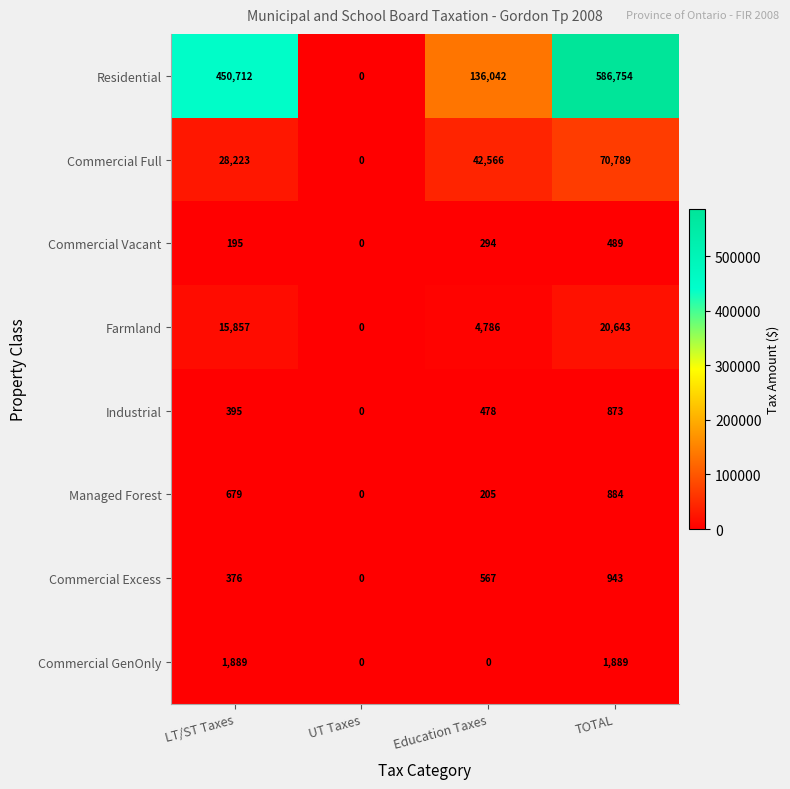

Which category has the highest value in the Farmland series?

TOTAL